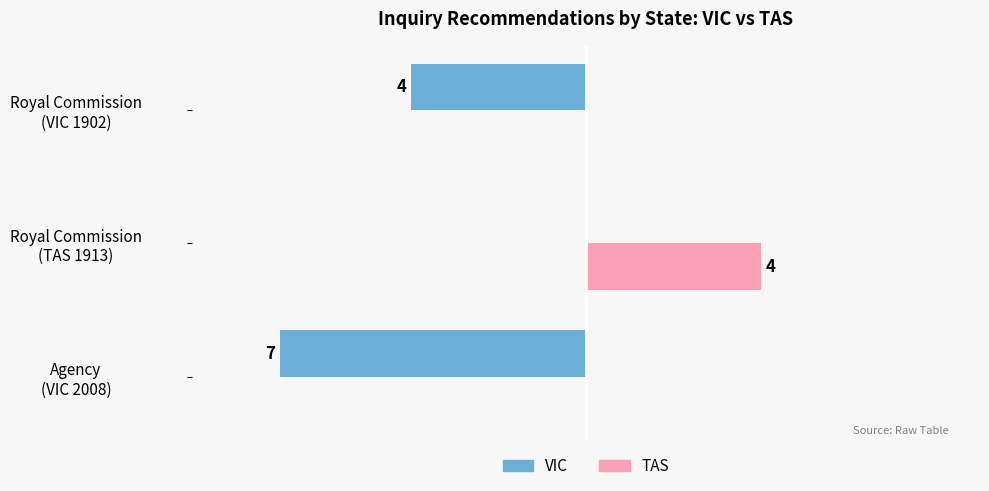

Which series has the largest total across all categories?

TAS